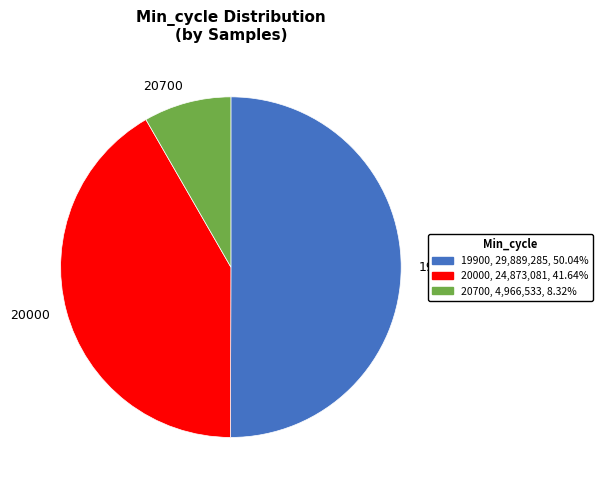

Between 20000 and 19900, which is larger?

19900